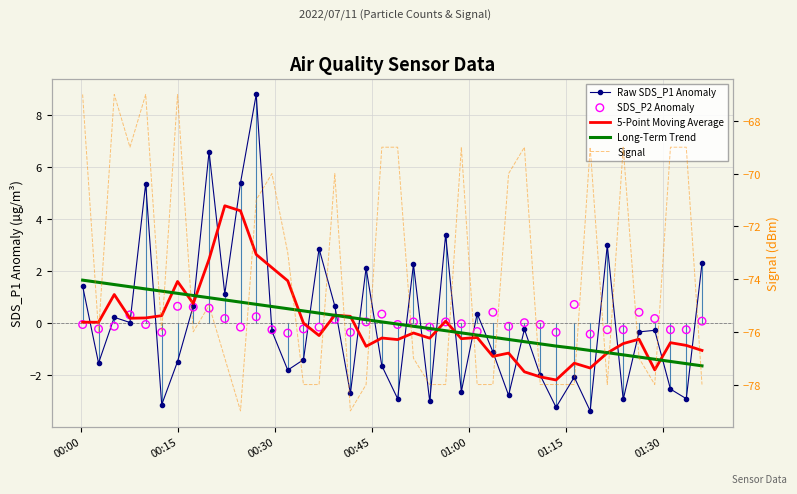

Which series has the largest total across all categories?

SDS_P2 Anomaly